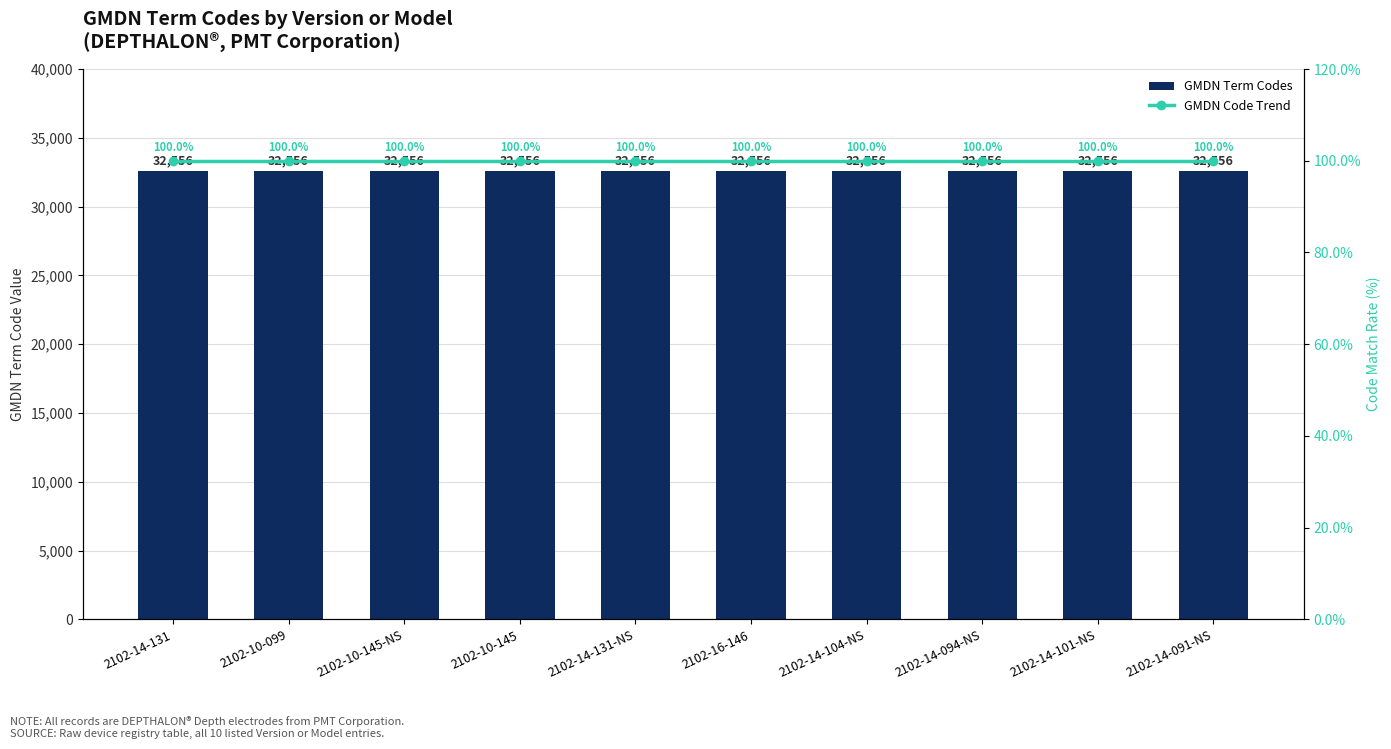

The value of GMDN Code Trend at 2102-14-094-NS is 100. True or false?

True